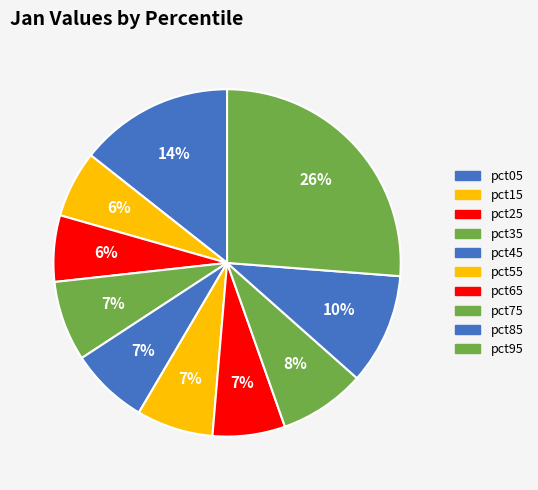

Rank the categories by value from lowest to highest.

pct25, pct15, pct65, pct55, pct45, pct35, pct75, pct85, pct05, pct95